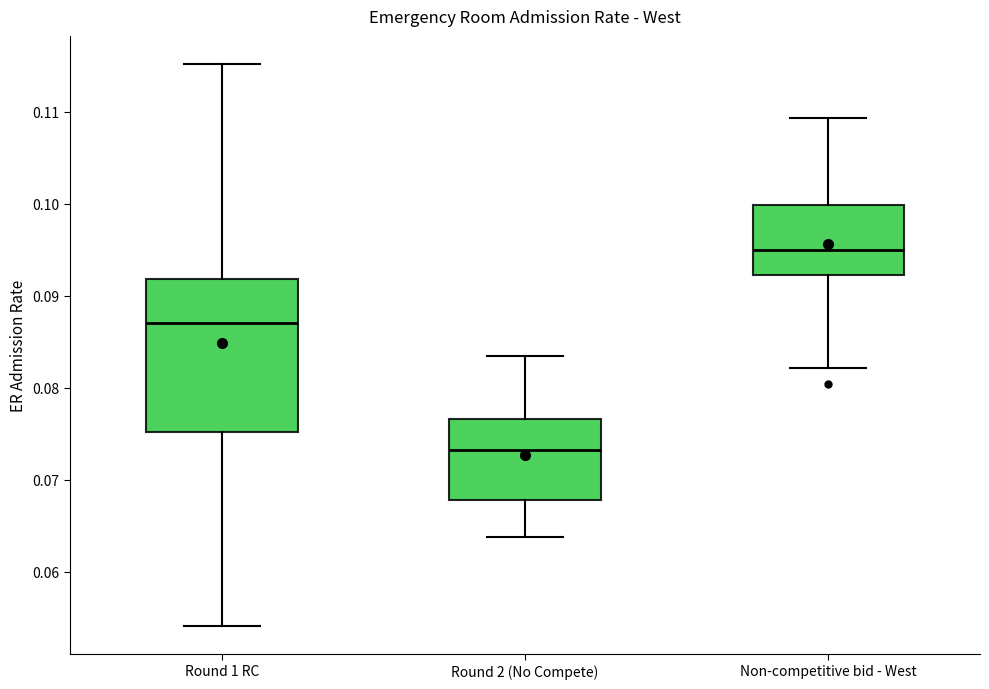

Where does the lower whisker of the box for Non-competitive bid - West end on the y-axis? The values are not printed on the chart, so give them approximately, as read against the axis.

0.082